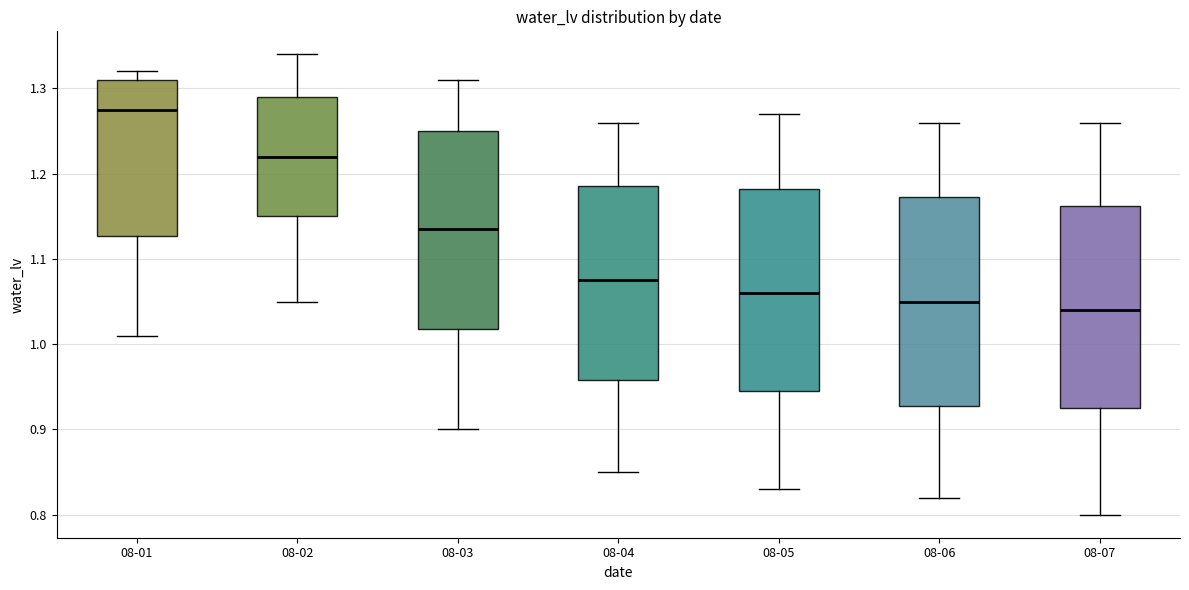

Where does the median line of the box for 08-07 sit on the y-axis? The values are not printed on the chart, so give them approximately, as read against the axis.

1.04